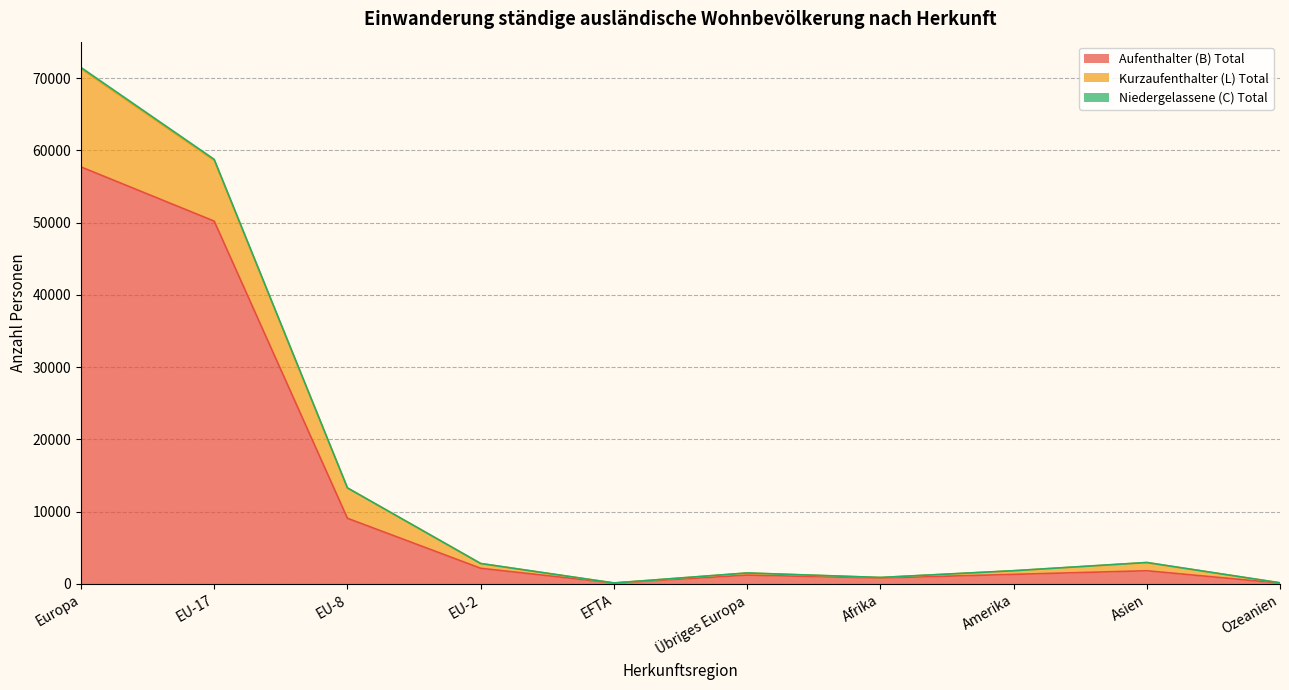

What is the value of the Aufenthalter (B) Total point at the 9th from the left?

1830